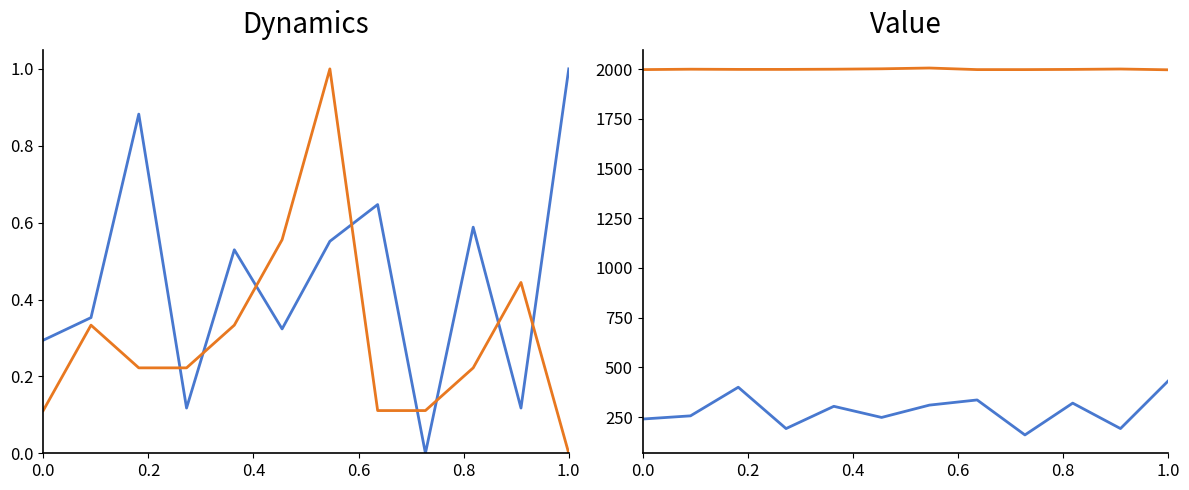

How many lines are shown in the chart?

2